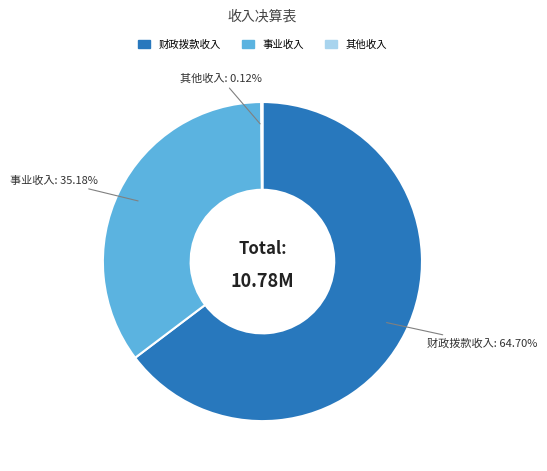

Is there a majority slice in this chart?

Yes